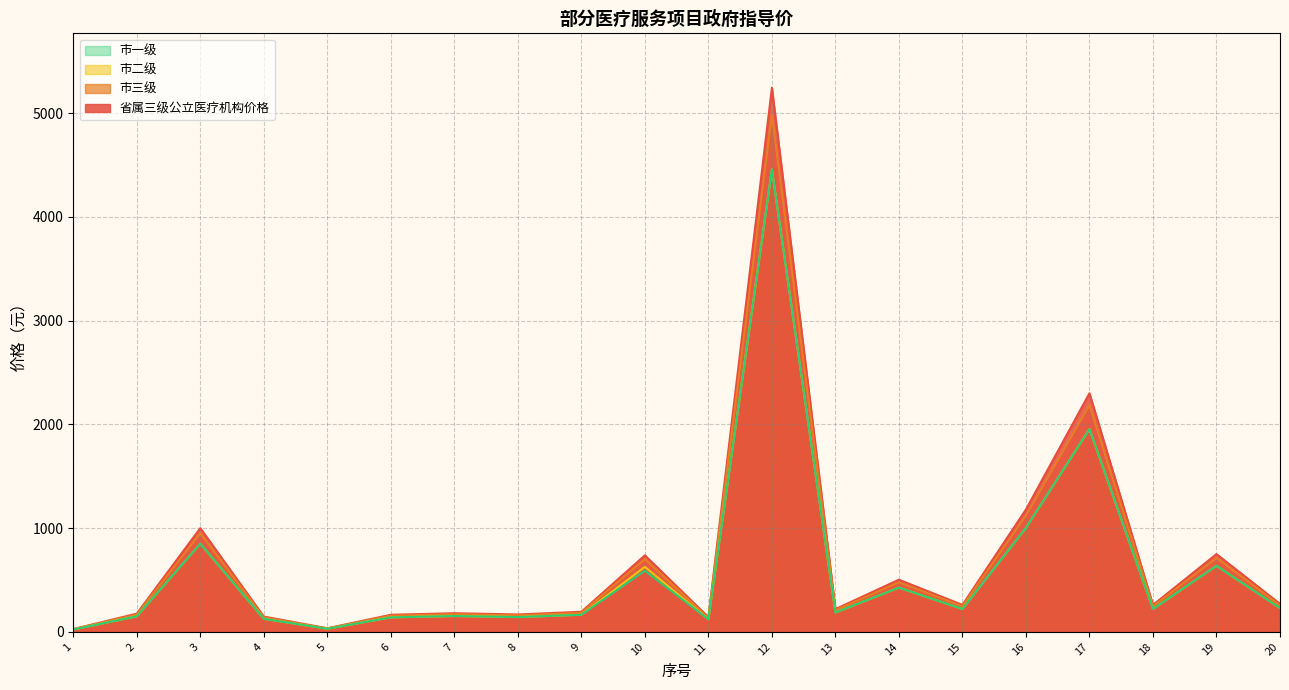

At which category does 市一级 reach its first local valley?

5